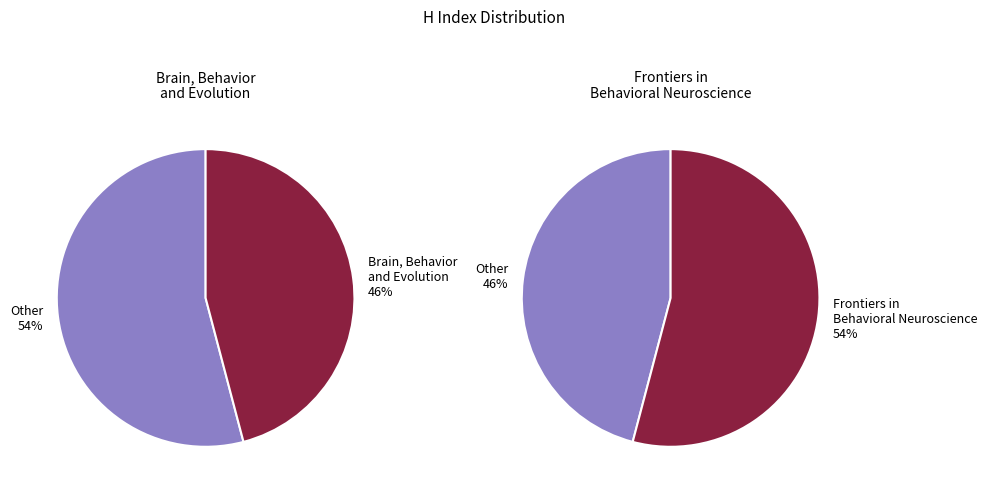

Which category has the biggest portion of the pie?

Frontiers in Behavioral Neuroscience